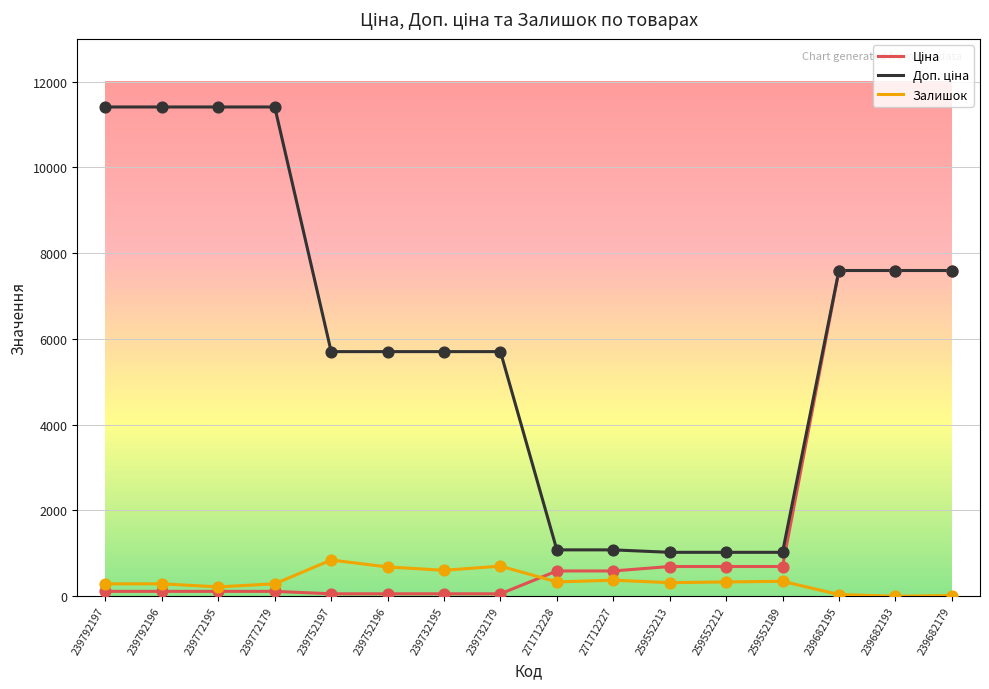

What is the total value across all series at 259552213?

2035.3